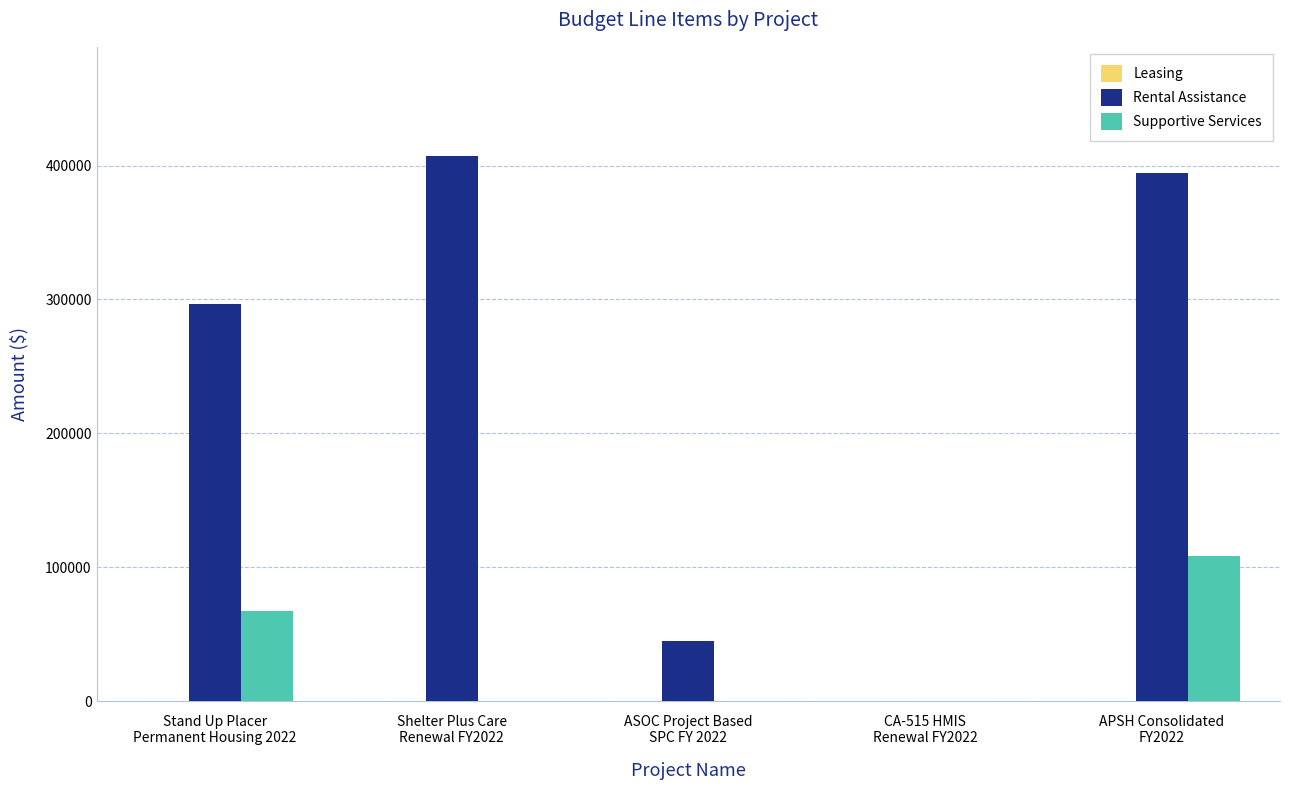

Is it true that Rental Assistance equals 614909 at Shelter Plus Care
Renewal FY2022?

False